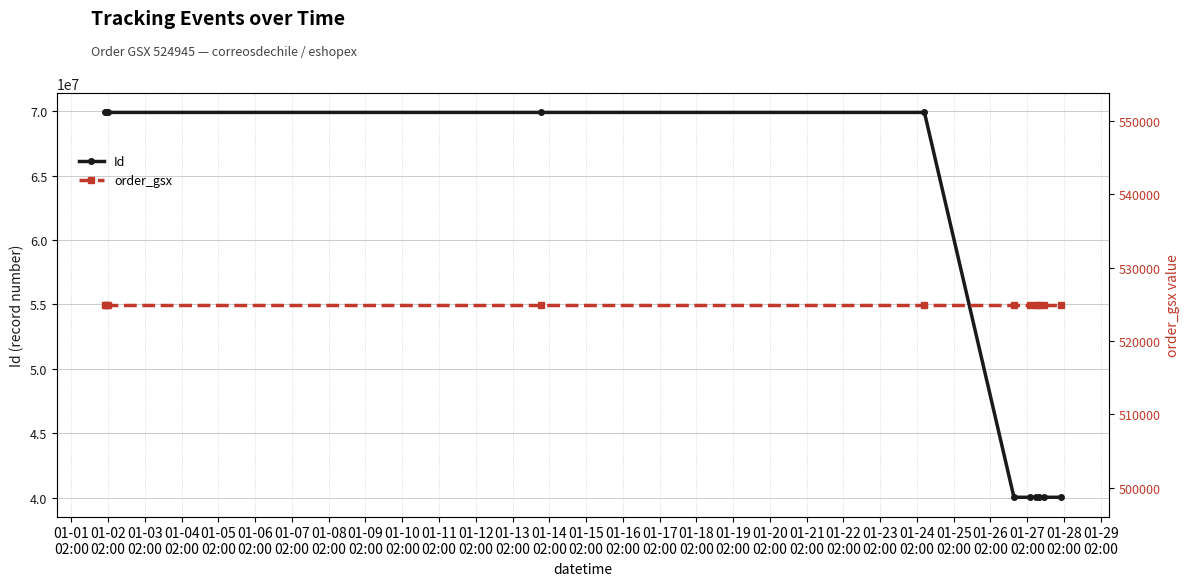

True or false: Id and order_gsx intersect in this chart.

False